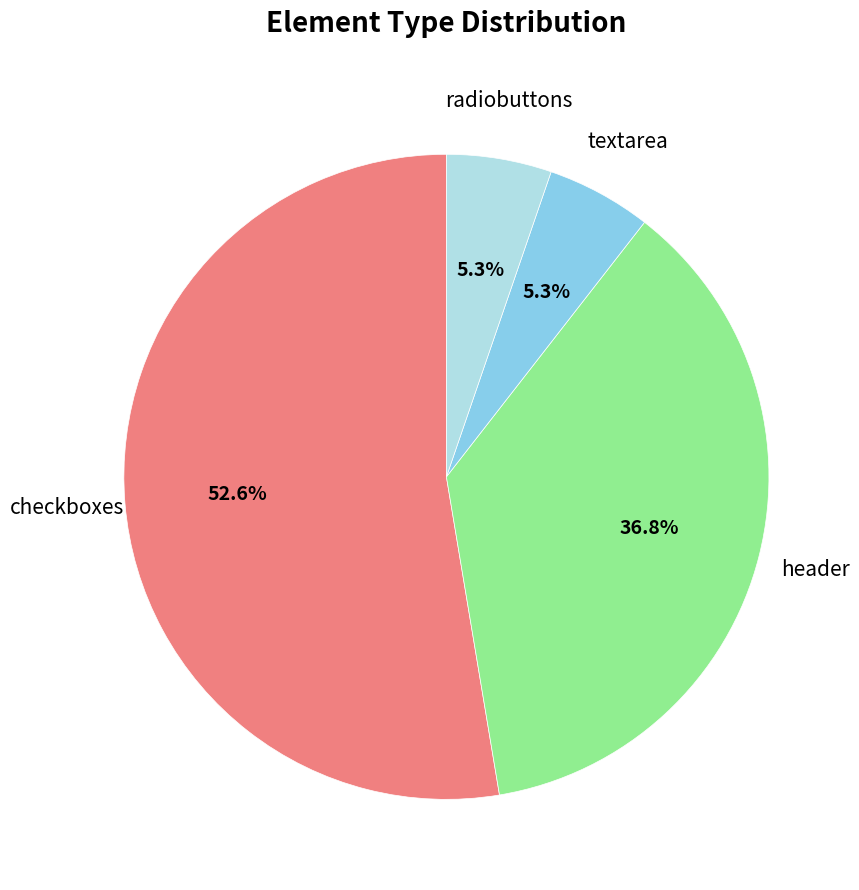

Does any single category account for the majority?

Yes